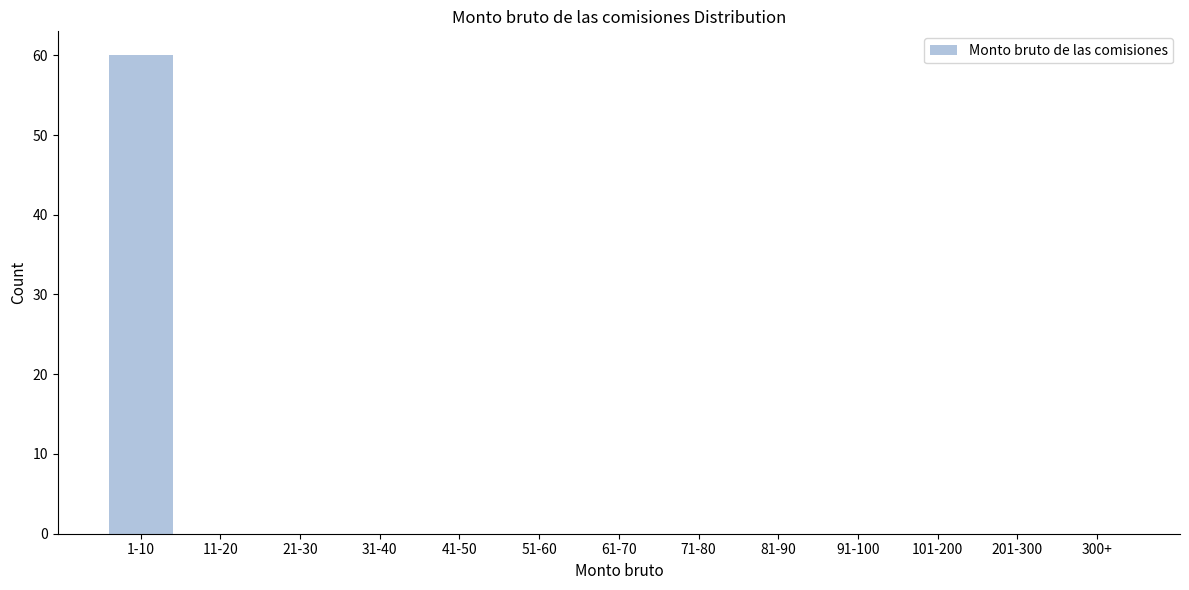

Reading left to right, extract all data points from this chart.

1-10=60	11-20=0	21-30=0	31-40=0	41-50=0	51-60=0	61-70=0	71-80=0	81-90=0	91-100=0	101-200=0	201-300=0	300+=0